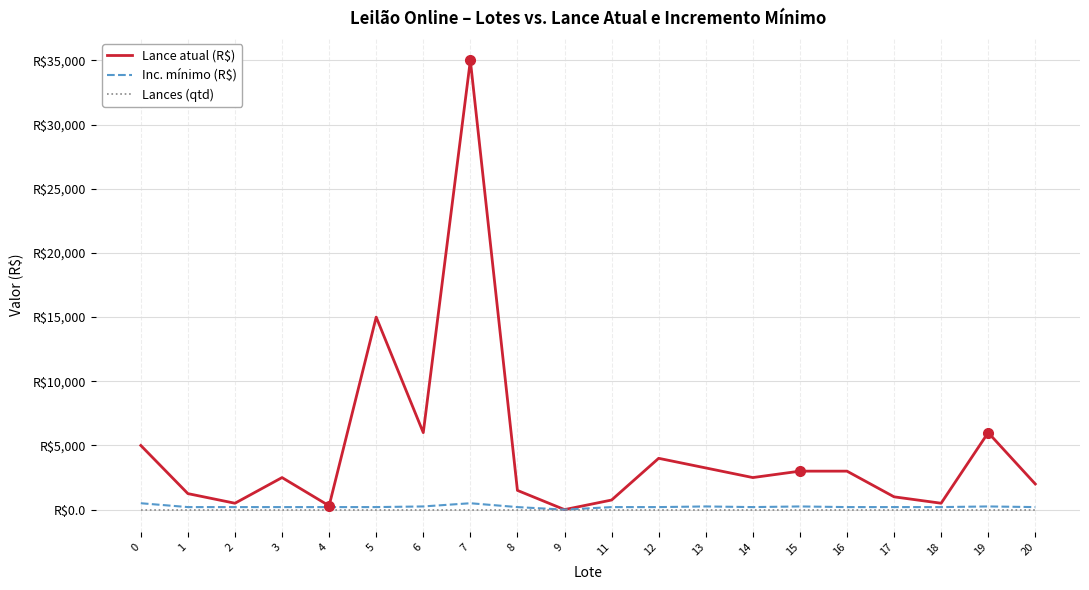

What is the value of the Inc. mínimo (R$) point at the 15th from the left?

250.0